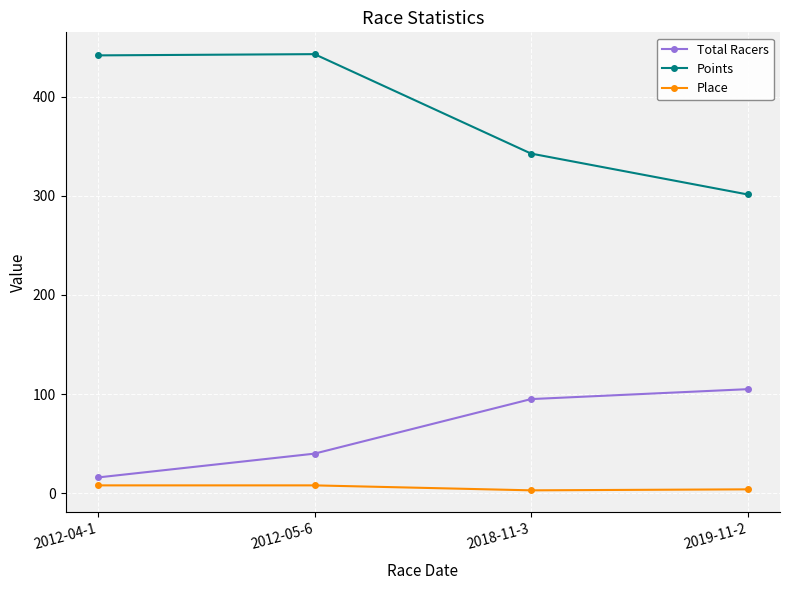

List the labels in order of Total Racers value, largest first.

2019-11-2, 2018-11-3, 2012-05-6, 2012-04-1